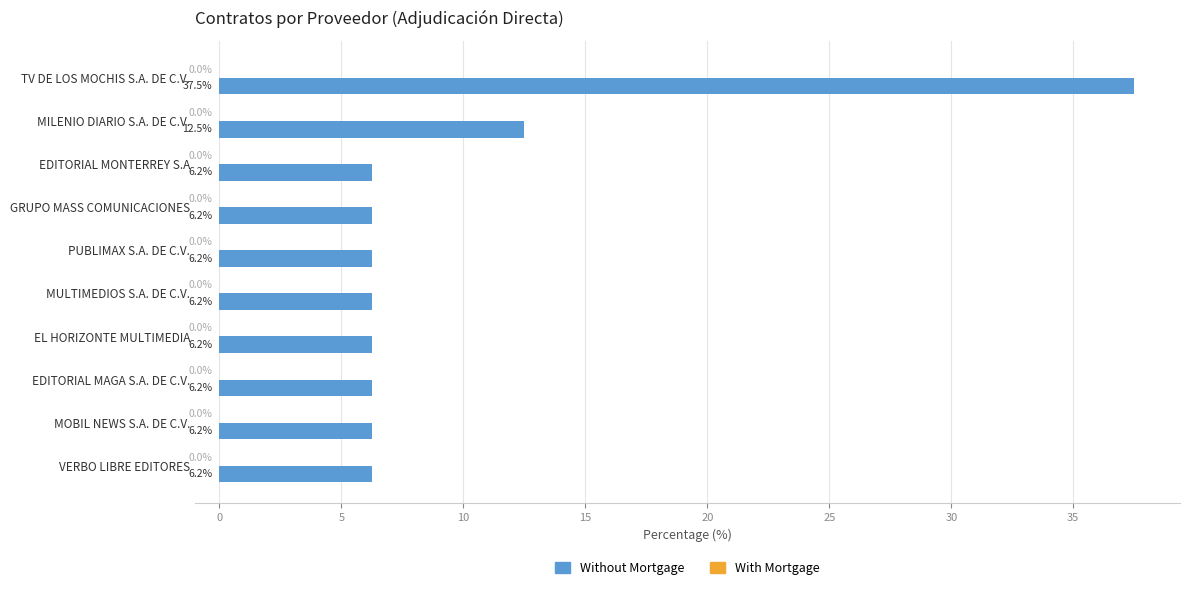

Where is the data nearest to the value 21?

MILENIO DIARIO S.A. DE C.V.